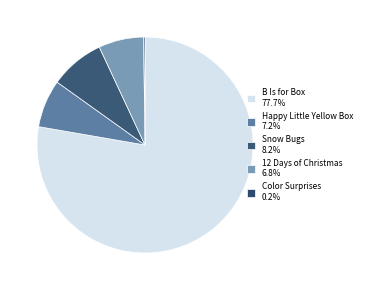

Is it true that Snow Bugs is 8% of the pie?

True